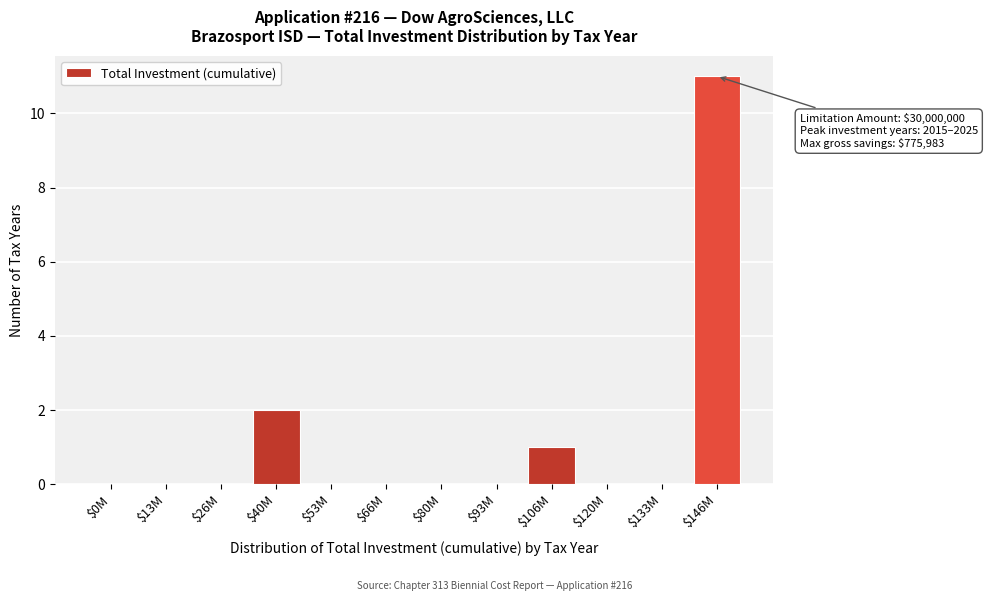

What is the maximum value shown in the chart?

11